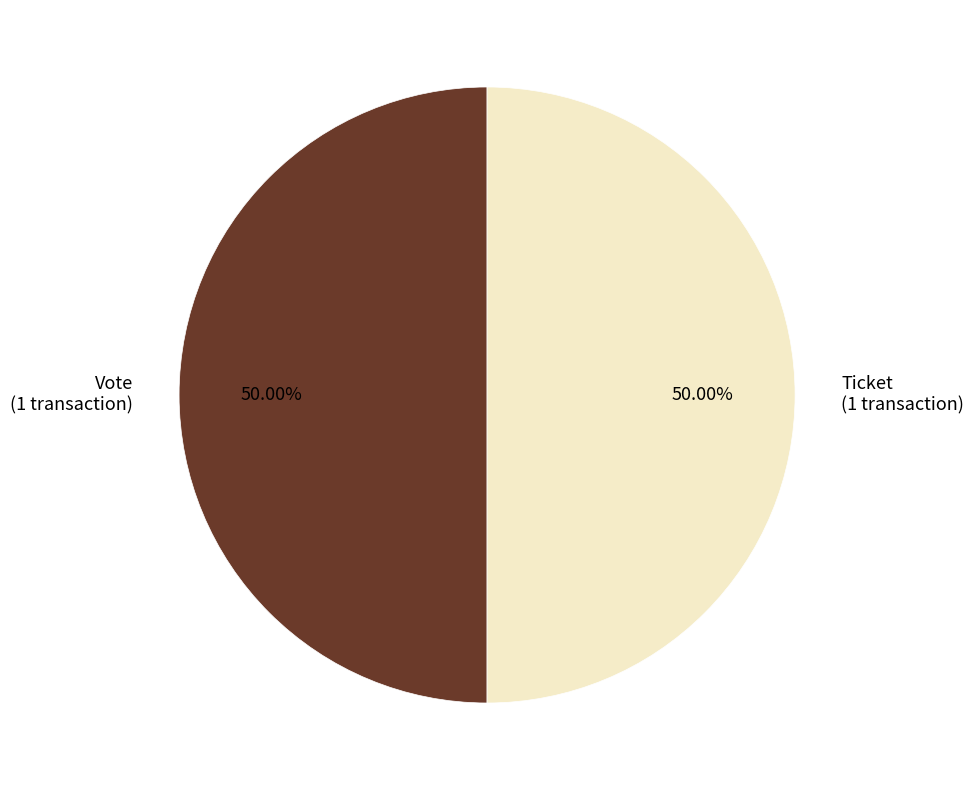

Count the number of slices in the pie.

2